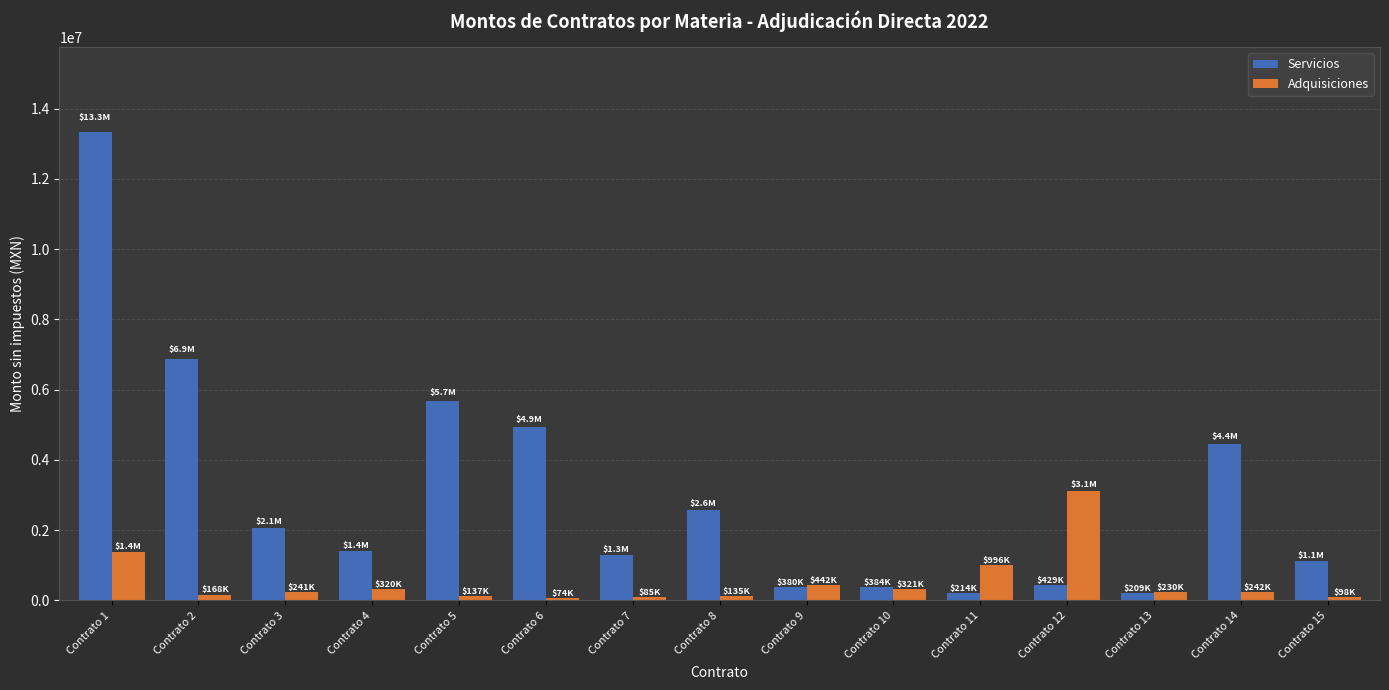

At which label is Adquisiciones closest to 1588724?

Contrato 1